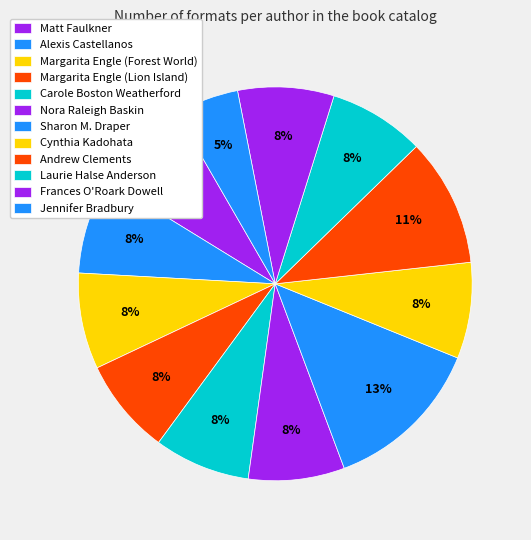

What percentage is the Frances O'Roark Dowell slice, to the nearest percent?

8%